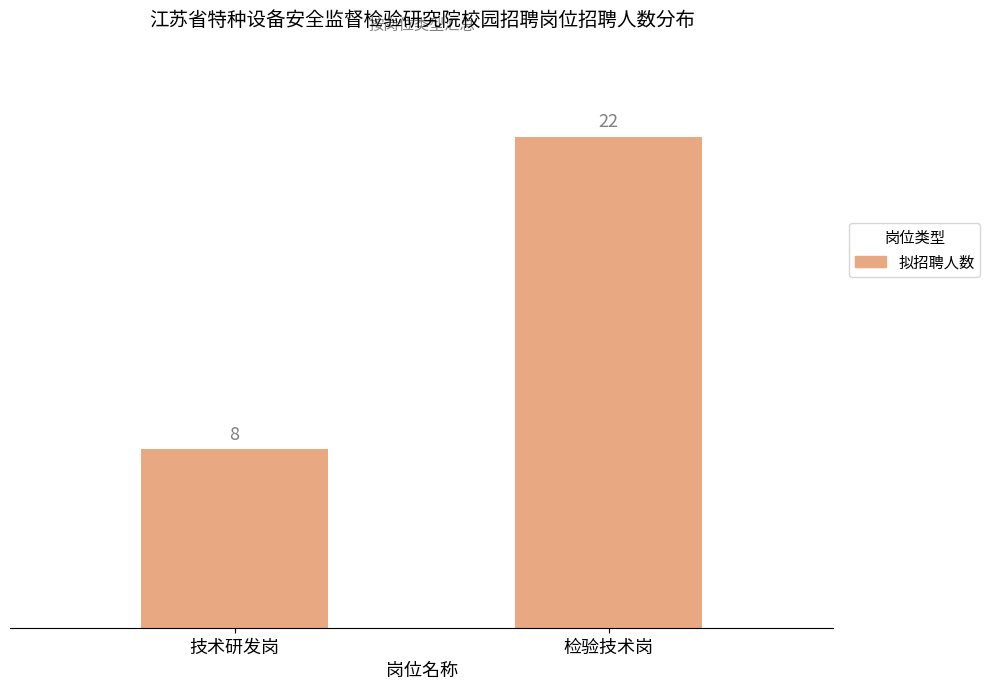

What is the difference between the values at 技术研发岗 and 检验技术岗?

14